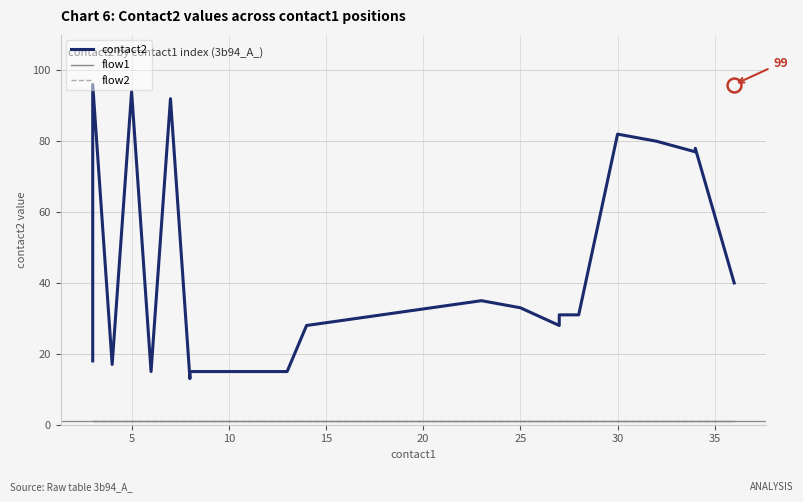

Which series has the largest total across all categories?

contact2